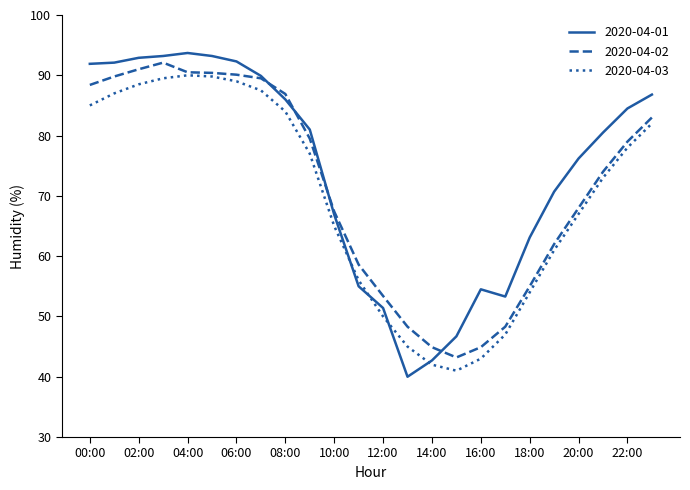

What is the difference between the maximum and minimum values in the 2020-04-02 series?

48.9